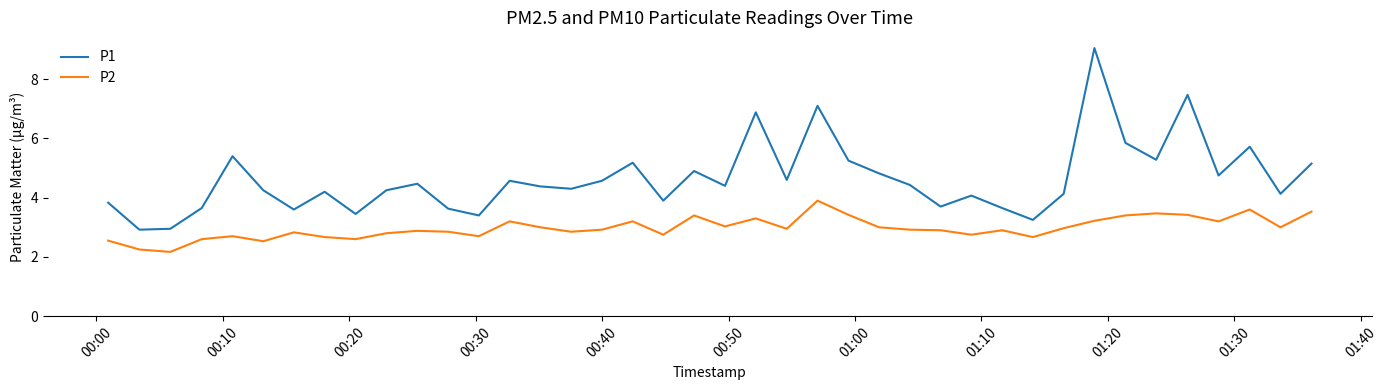

What is the greatest value displayed?

9.1